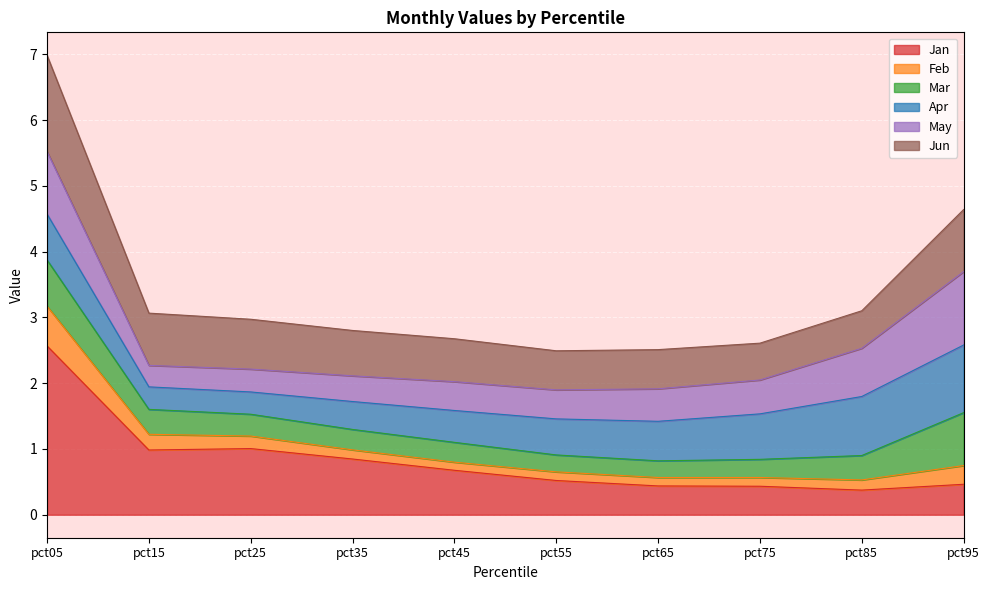

What are all the series names shown in the legend?

Jan, Feb, Mar, Apr, May, Jun